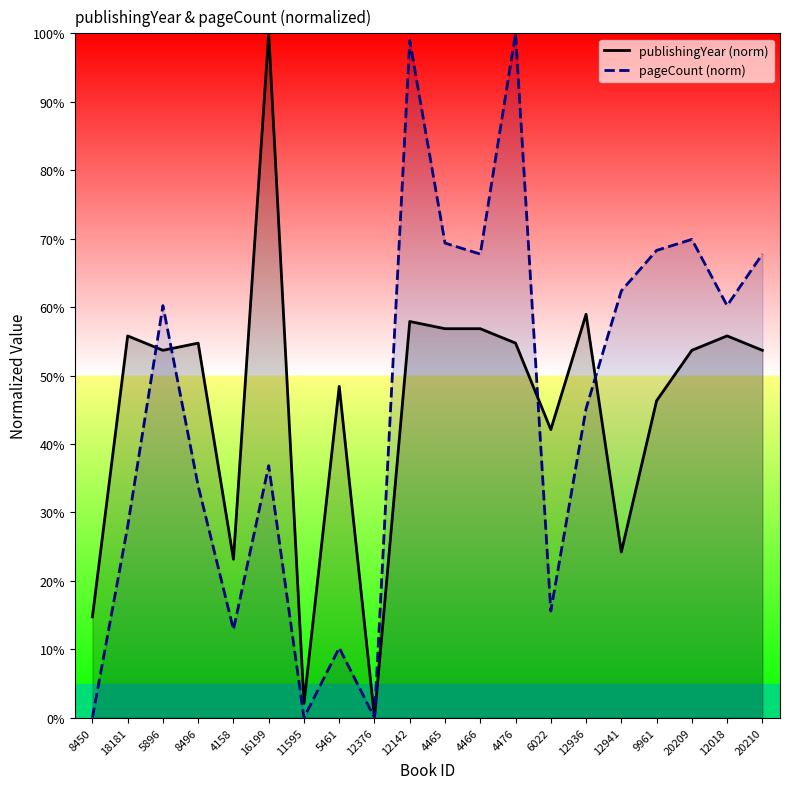

What is the label of the 6th point from the right?

12936